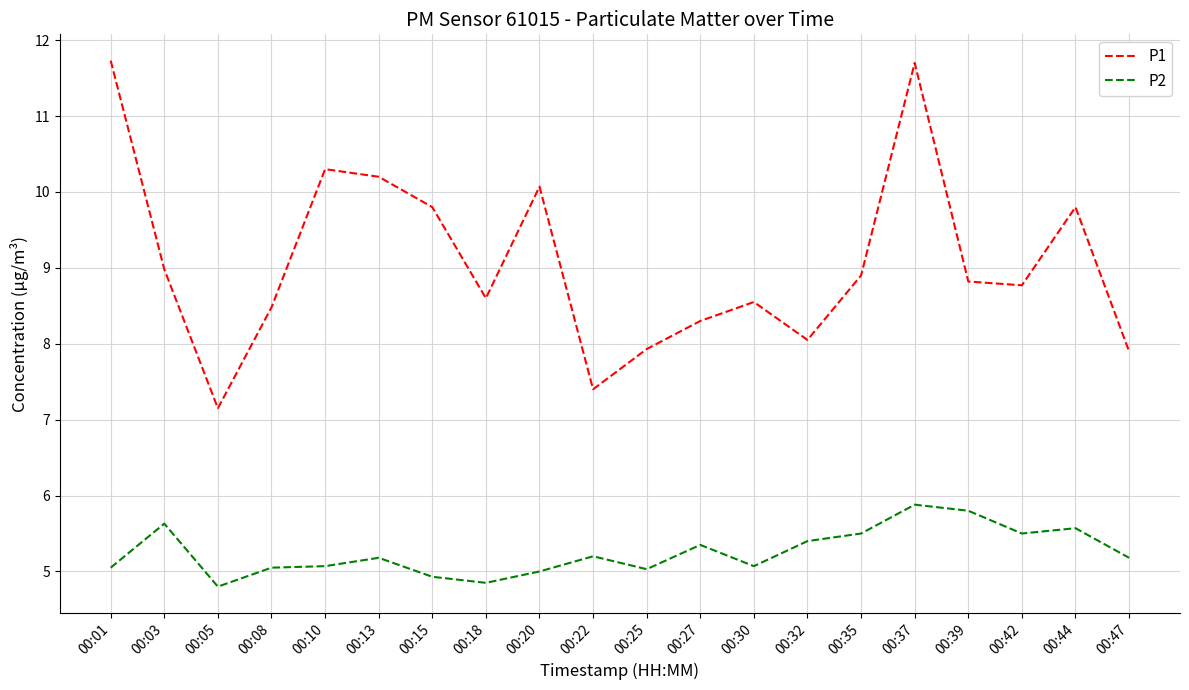

True or false: P1 and P2 cross at least once.

False